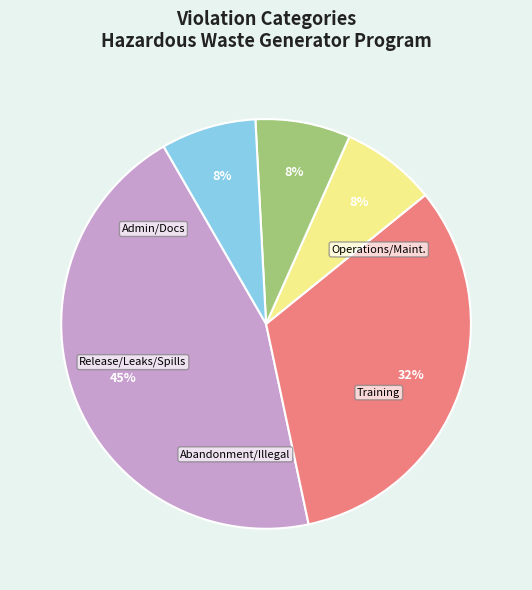

How many segments does this pie chart have?

5